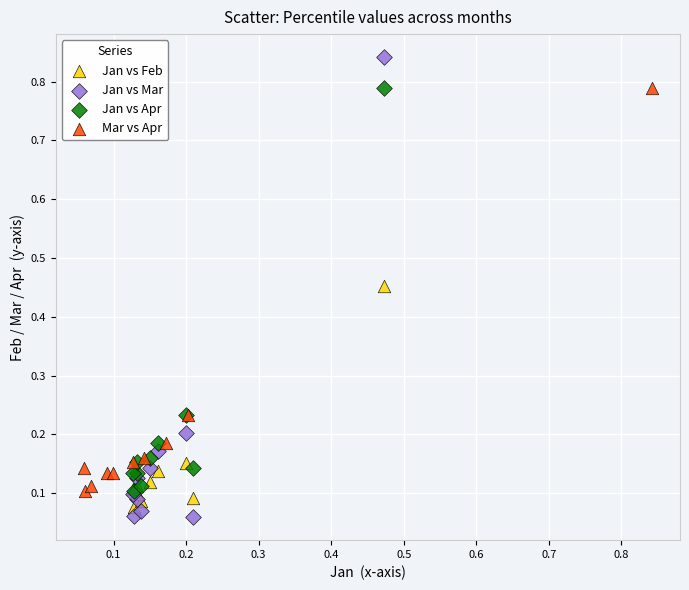

Which series reaches the minimum Y coordinate?

Jan vs Mar